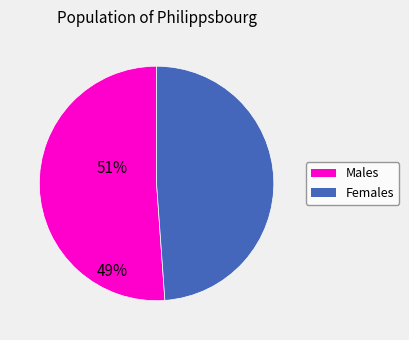

Is there a majority slice in this chart?

Yes